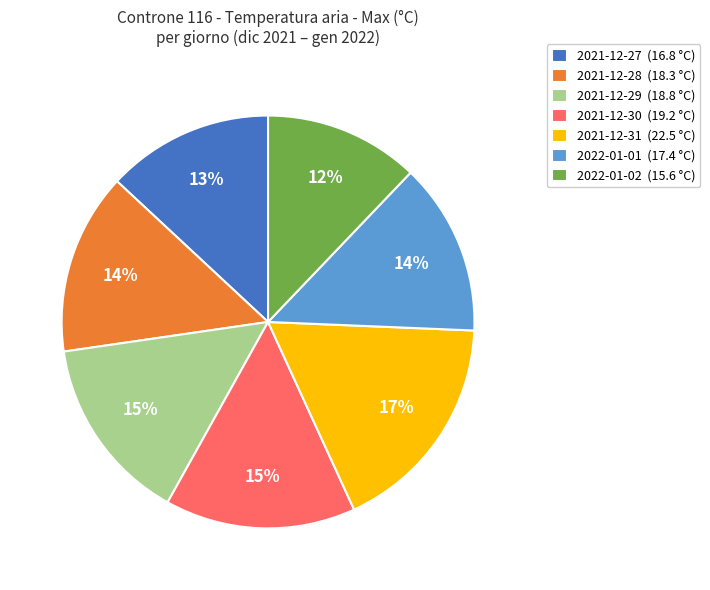

Does 2021-12-29 (18.8 °C) represent more than half of the total?

No